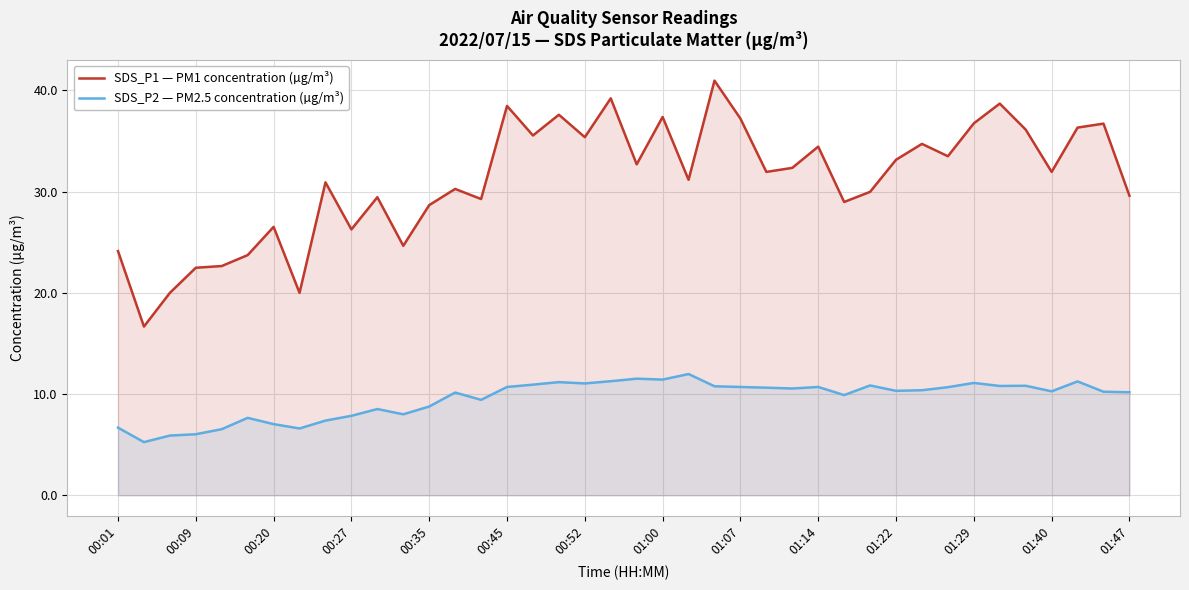

True or false: SDS_P1 — PM1 concentration (µg/m³) and SDS_P2 — PM2.5 concentration (µg/m³) cross at least once.

False